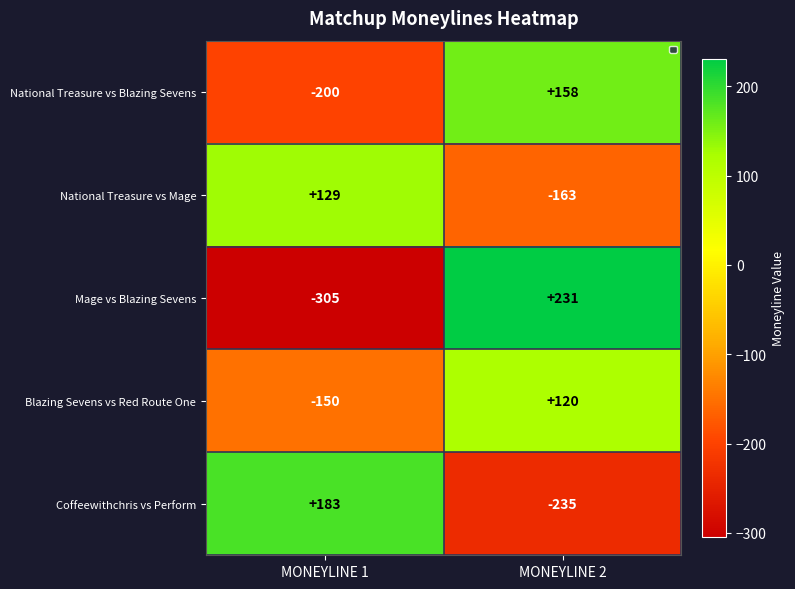

What value does the National Treasure vs Mage series have at MONEYLINE 2?

-163